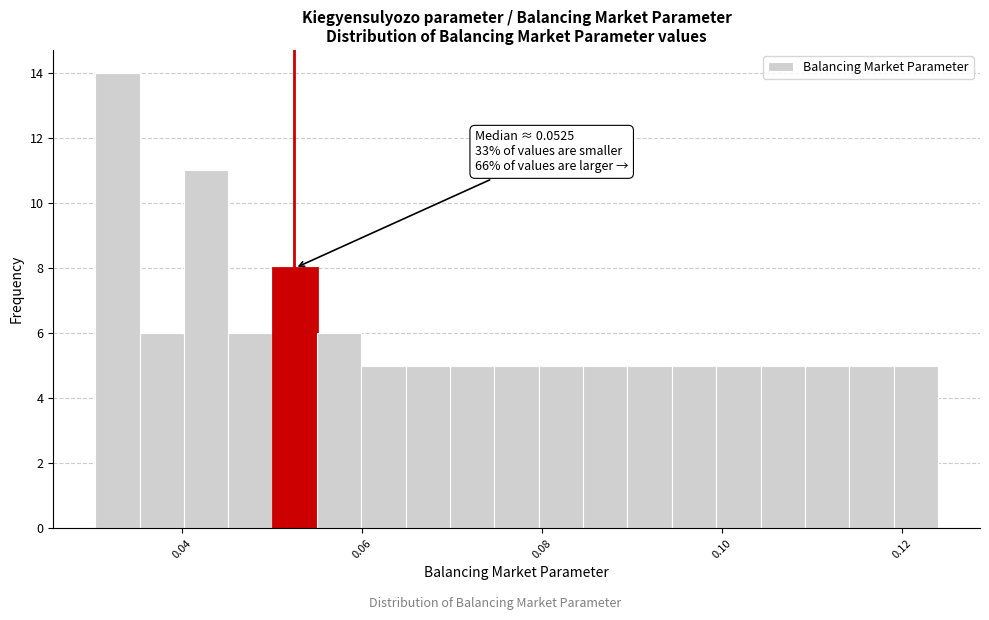

Around what value on the x-axis is the tallest bar? Give the approximate position of its centre, as read against the axis.

0.032